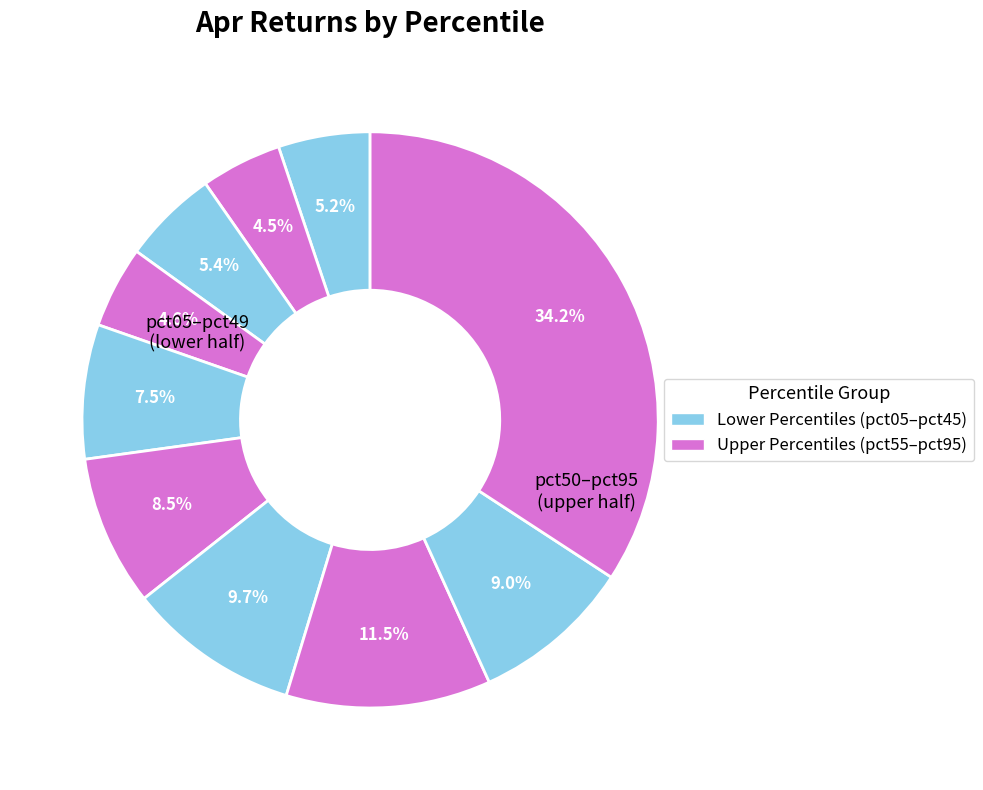

How many segments does this pie chart have?

10